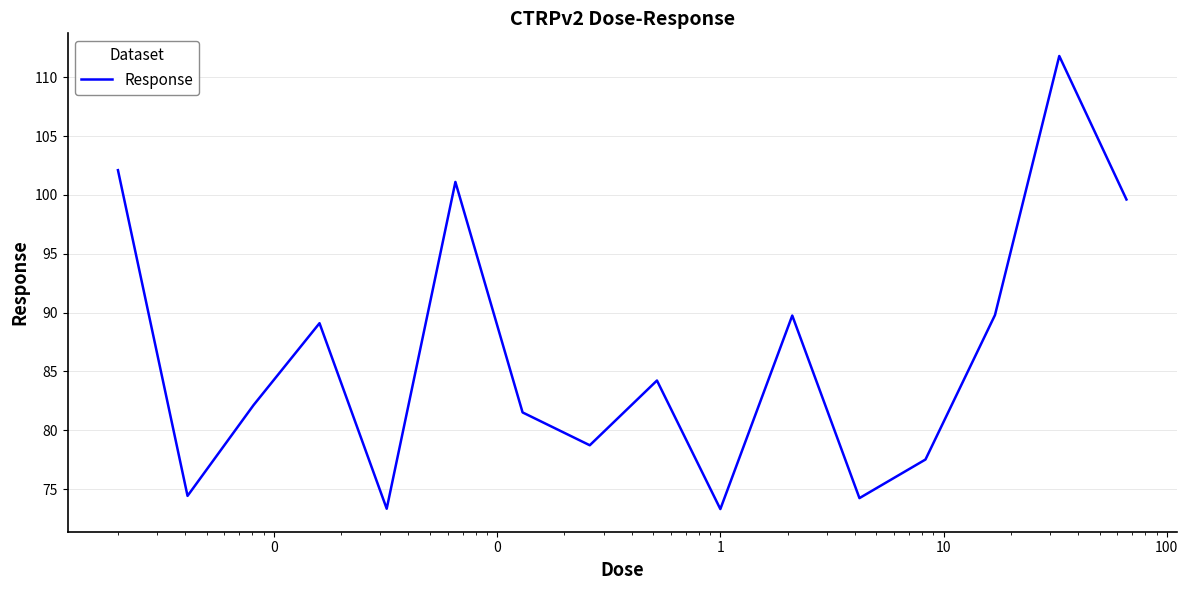

What is the smallest value displayed?

73.3